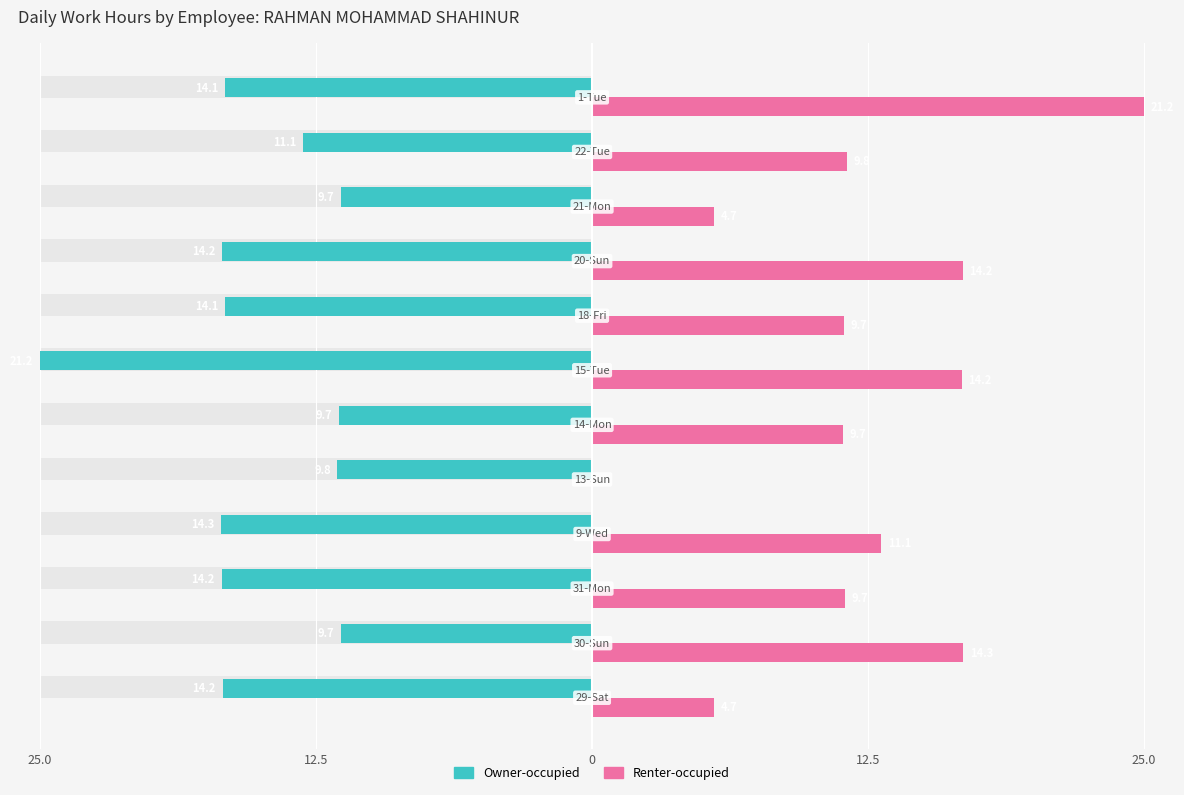

Reading left to right, list all the values displayed in this chart.

Owner-occupied: -16.7	-11.4	-16.8	-16.8	-11.5	-11.5	-25.0	-16.6	-16.7	-11.4	-13.1	-16.6
Renter-occupied: 5.5	16.8	11.5	13.1	0.0	11.4	16.7	11.4	16.8	5.5	11.5	25.0